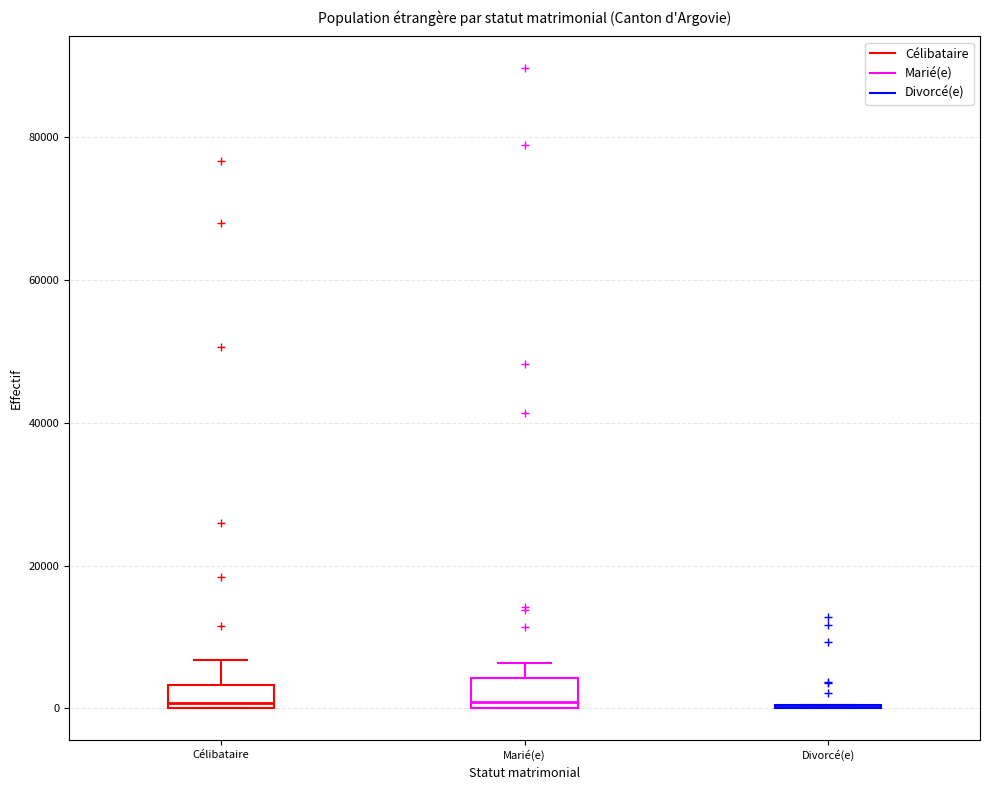

Reading left to right, read every box against the y-axis: the position of its median line, the range the box covers, and the ends of its whiskers. The values are not printed on the chart, so give them approximately, as read against the axis.

Célibataire: median 0 (just above the box's lower edge), box 0 to 4000, whiskers 0 to 6000
Marié(e): median 0 (just above the box's lower edge), box 0 to 4000, whiskers 0 to 6000
Divorcé(e): box collapsed to a line at 0, whiskers 0 to 0